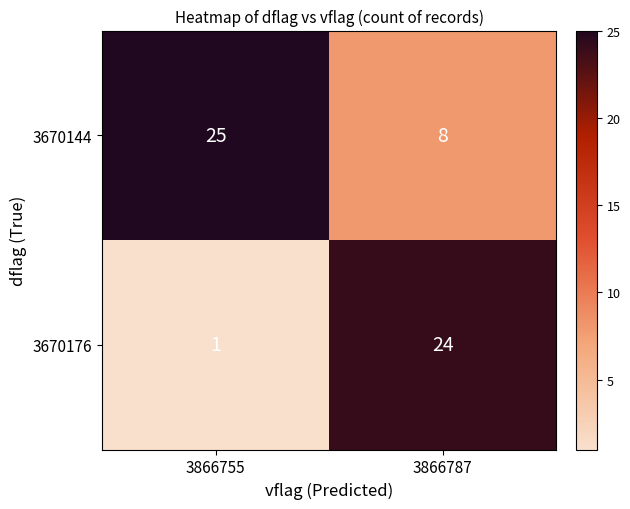

Reading left to right, what are all the values shown in this chart?

3670144: 25	8
3670176: 1	24